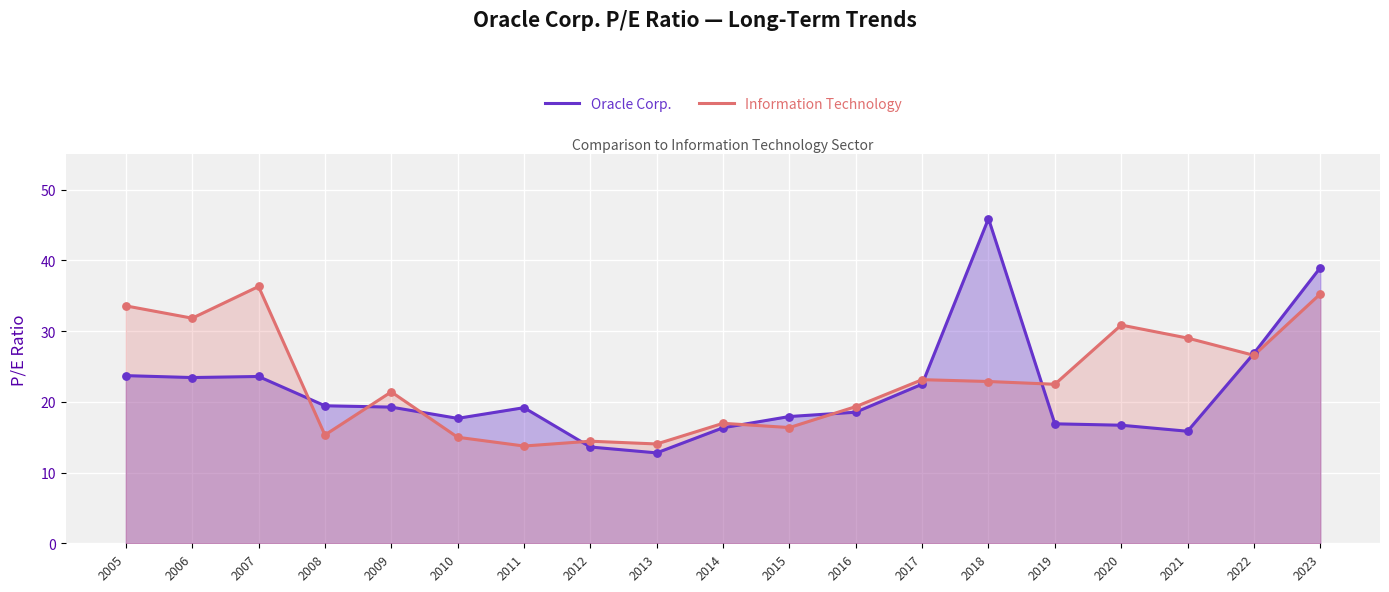

Which series has the largest Y range (max minus min)?

Oracle Corp.